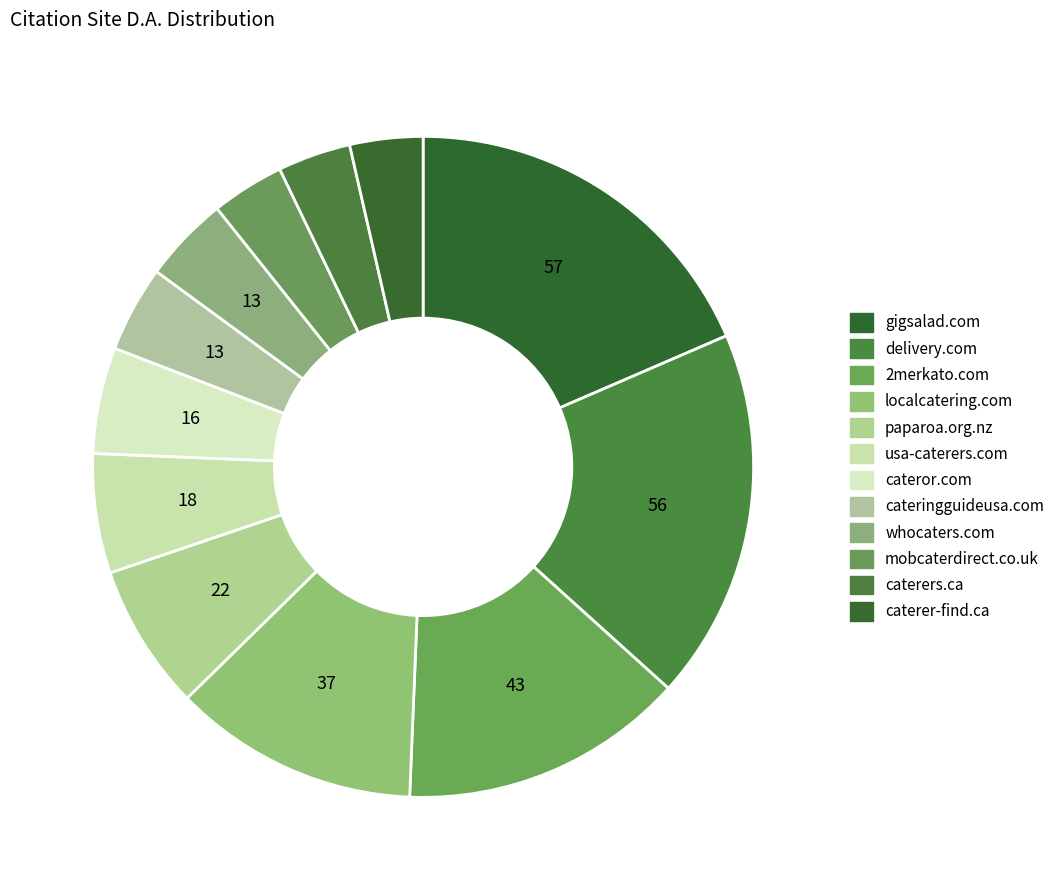

Which slice is the smallest?

mobcaterdirect.co.uk